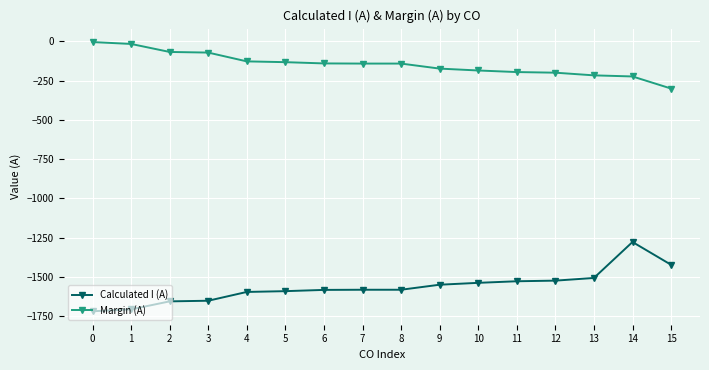

Where is Calculated I (A) nearest to the value -1497?

13